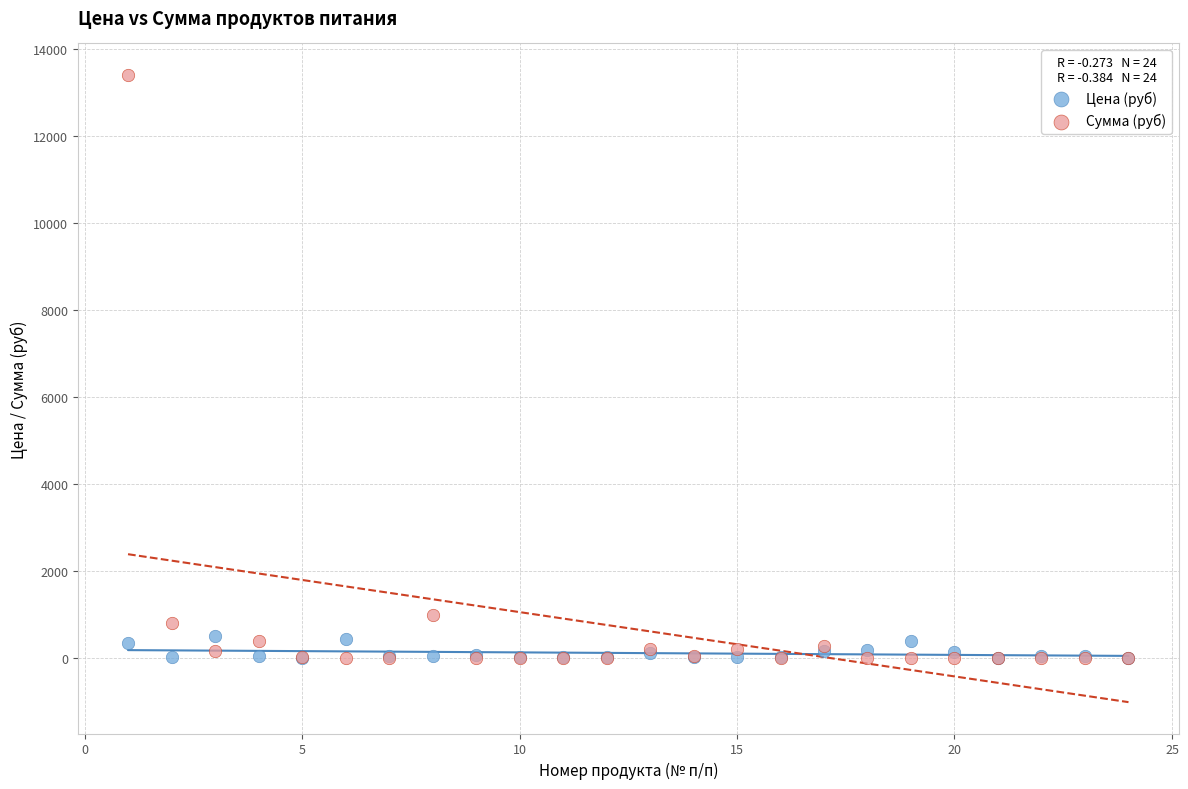

In the Сумма (руб) series, what Y value is closest to 6699?

981.4